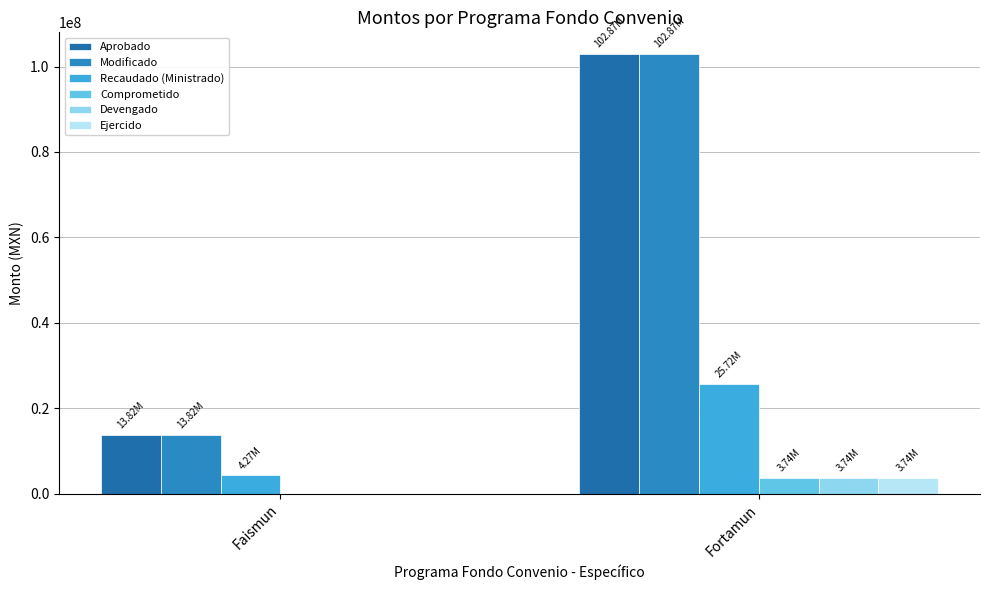

Is the value of Ejercido at Faismun greater than the value of Recaudado (Ministrado) at Fortamun?

No